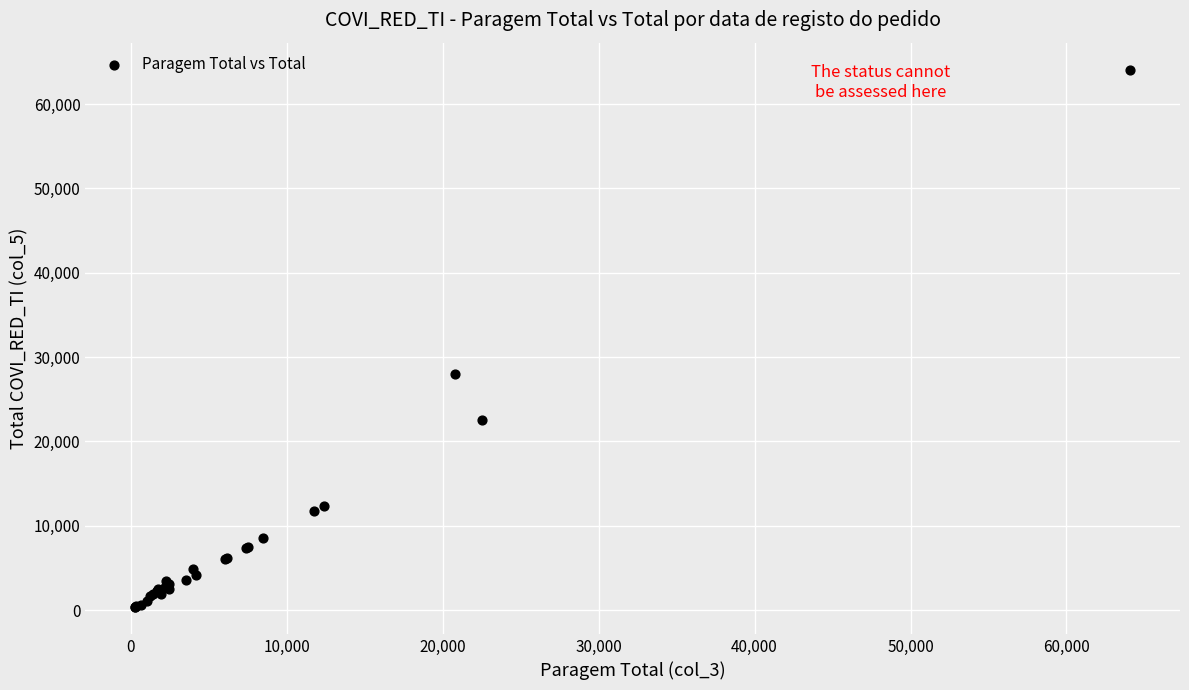

What Y value in the scatter plot is closest to 32232?

28011